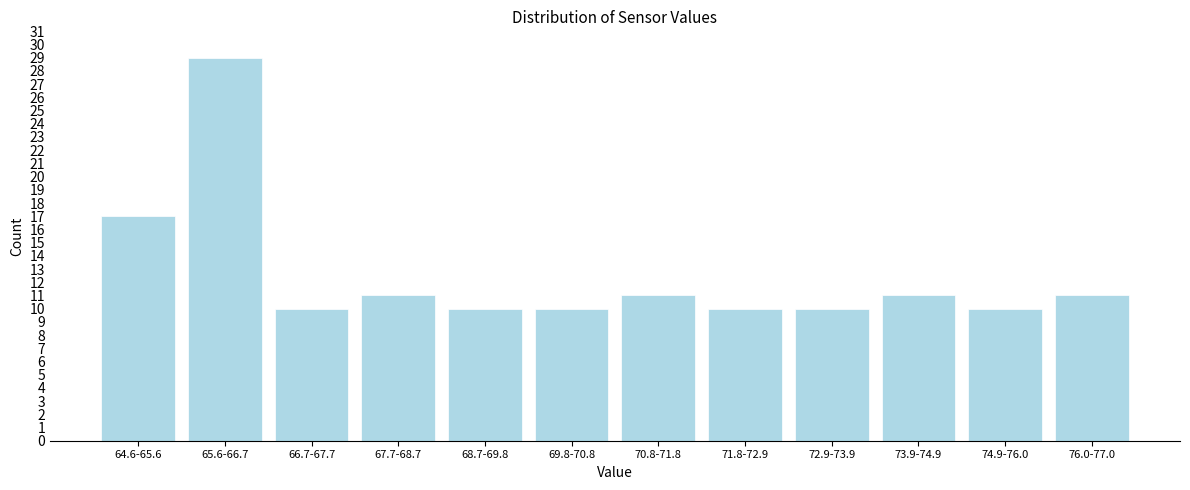

Reading left to right, list all the values displayed in this chart.

17	29	10	11	10	10	11	10	10	11	10	11